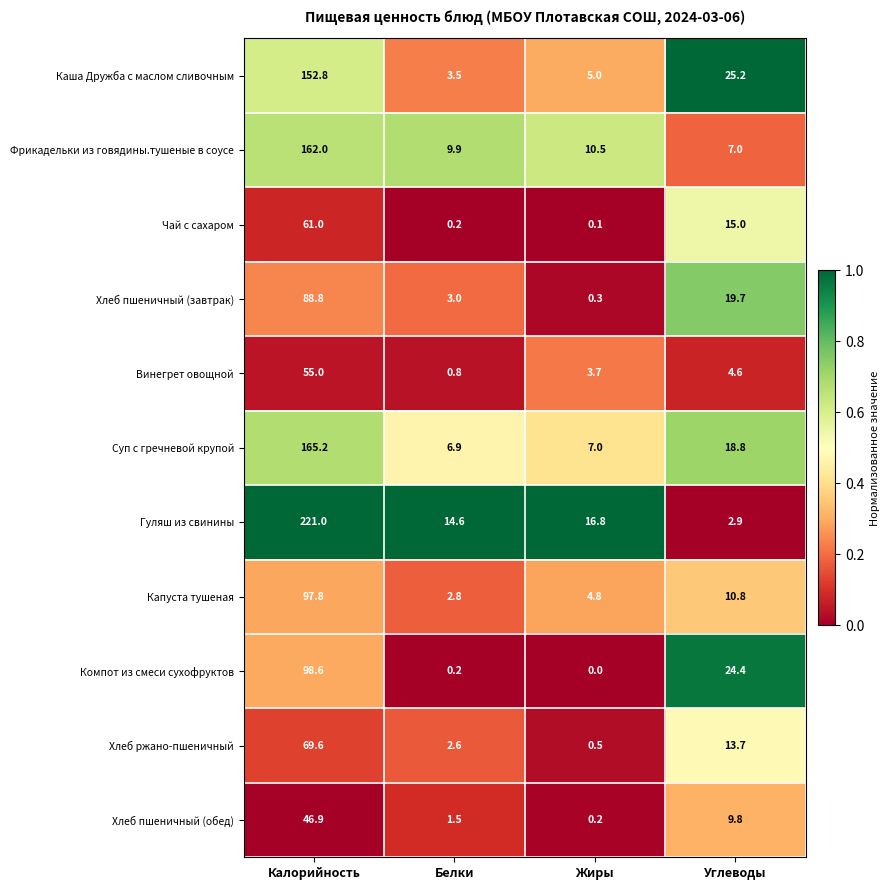

Rank the series by their maximum value, from lowest to highest.

Хлеб пшеничный (обед), Винегрет овощной, Чай с сахаром, Хлеб ржано-пшеничный, Хлеб пшеничный (завтрак), Капуста тушеная, Компот из смеси сухофруктов, Каша Дружба с маслом сливочным, Фрикадельки из говядины.тушеные в соусе, Суп с гречневой крупой, Гуляш из свинины